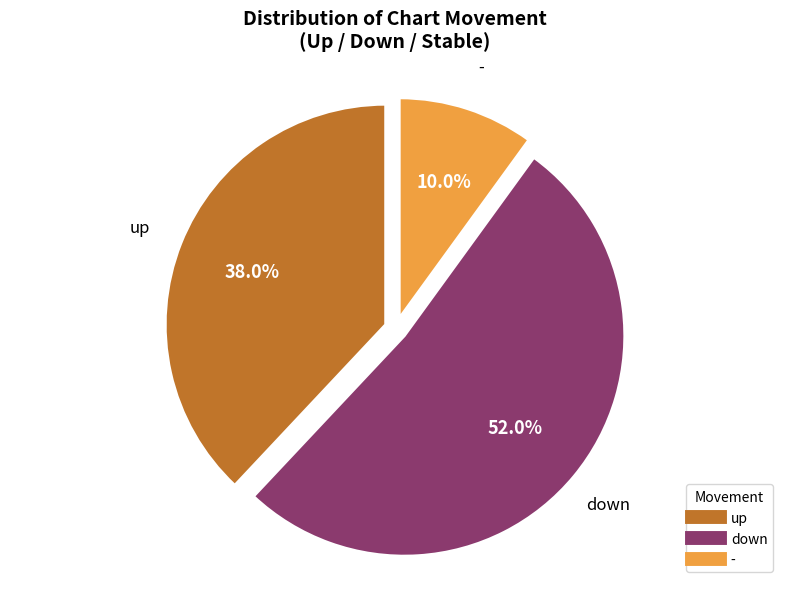

Between down and up, which is larger?

down